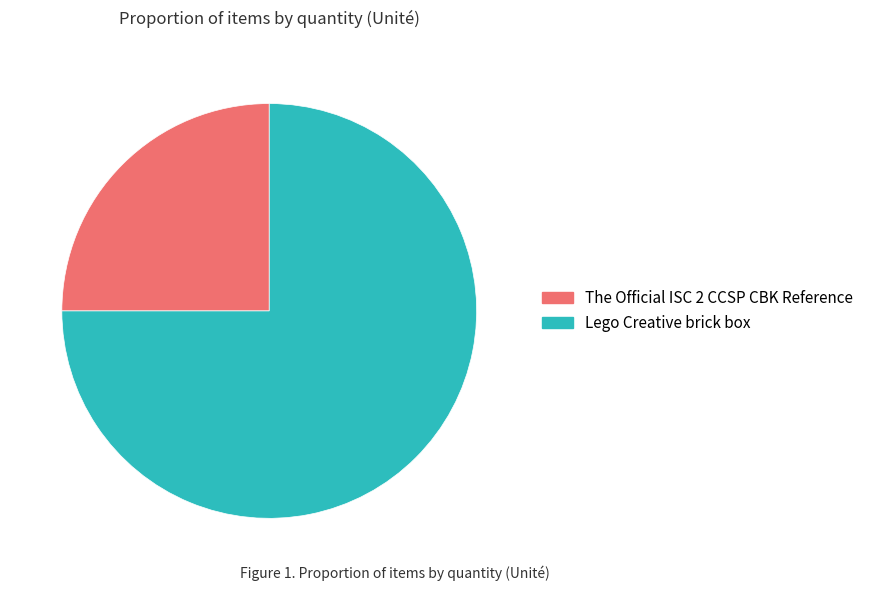

Count the number of slices in the pie.

2